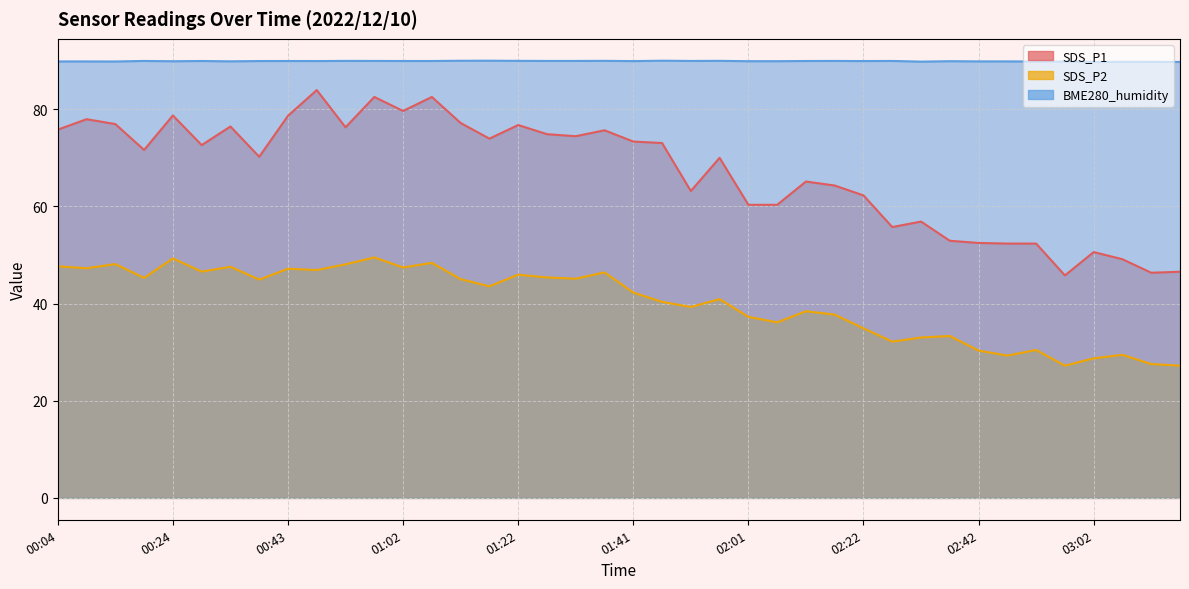

Reading left to right, transcribe all the data shown in this chart.

SDS_P1: 75.8	78.0	77.0	71.6	78.7	72.6	76.5	70.2	78.7	84.0	76.3	82.5	79.7	82.5	77.2	74.0	76.8	74.9	74.5	75.7	73.3	73.0	63.2	70.0	60.3	60.3	65.1	64.3	62.3	55.8	56.9	52.9	52.5	52.4	52.4	45.8	50.6	49.1	46.4	46.5
SDS_P2: 47.7	47.3	48.1	45.3	49.3	46.6	47.6	44.9	47.2	46.9	48.1	49.5	47.4	48.4	45.0	43.5	46.0	45.4	45.1	46.4	42.3	40.4	39.3	40.9	37.3	36.1	38.4	37.7	34.9	32.2	33.0	33.3	30.3	29.3	30.4	27.2	28.7	29.4	27.6	27.2
BME280_humidity: 89.8	89.8	89.8	89.9	89.9	89.9	89.9	89.9	89.9	89.9	90.0	89.9	89.9	89.9	90.0	90.0	90.0	89.9	89.9	90.0	89.9	90.0	89.9	90.0	89.9	89.9	89.9	89.9	89.9	89.9	89.8	89.9	89.8	89.8	89.8	89.8	89.7	89.8	89.8	89.7